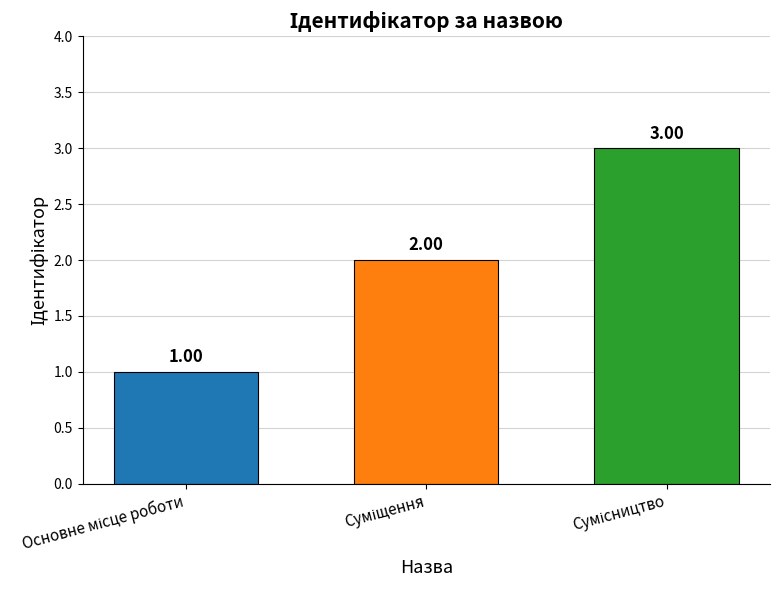

How many values are below 2?

1